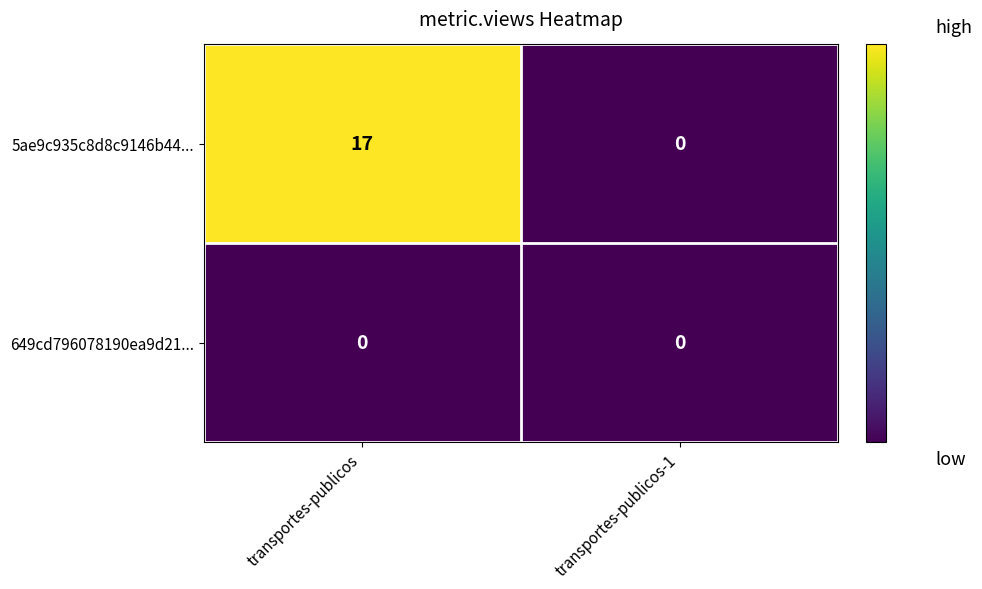

The value of 5ae9c935c8d8c9146b44... at transportes-publicos is 24. True or false?

False